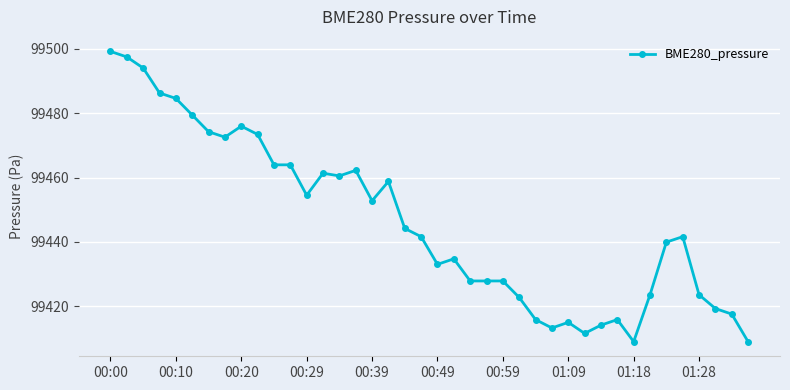

Count the number of data series in this chart.

1